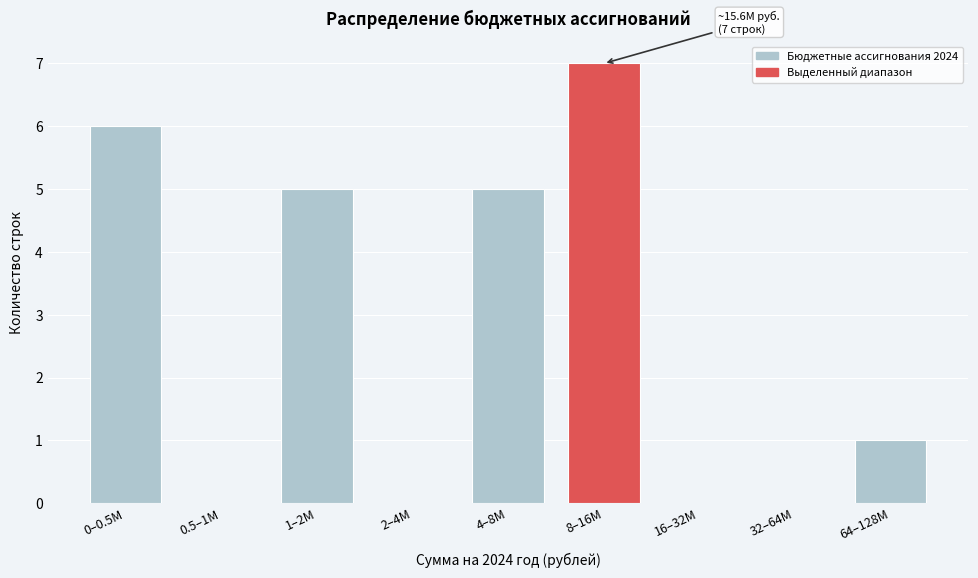

Reading left to right, what are all the values shown in this chart?

0–0.5M=6	0.5–1M=0	1–2M=5	2–4M=0	4–8M=5	8–16M=7	16–32M=0	32–64M=0	64–128M=1